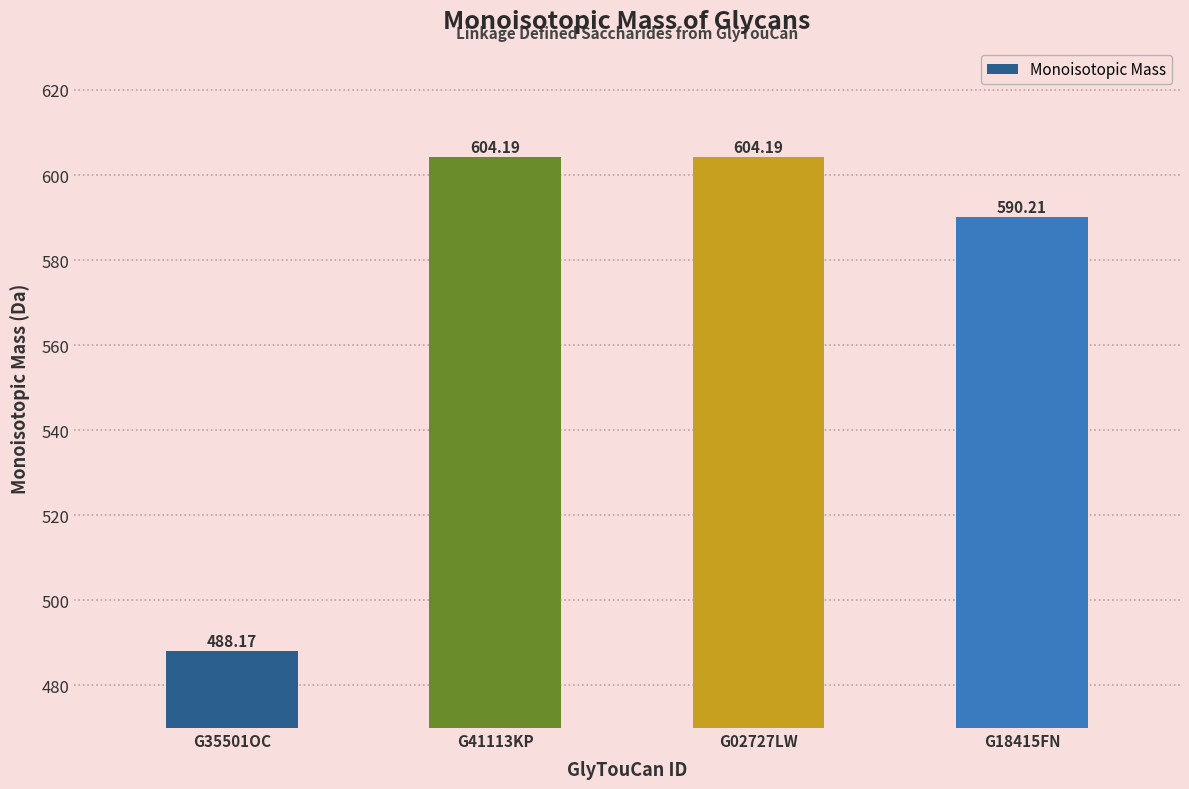

Approximately how many times larger is the value at G35501OC compared to G41113KP?

0.8